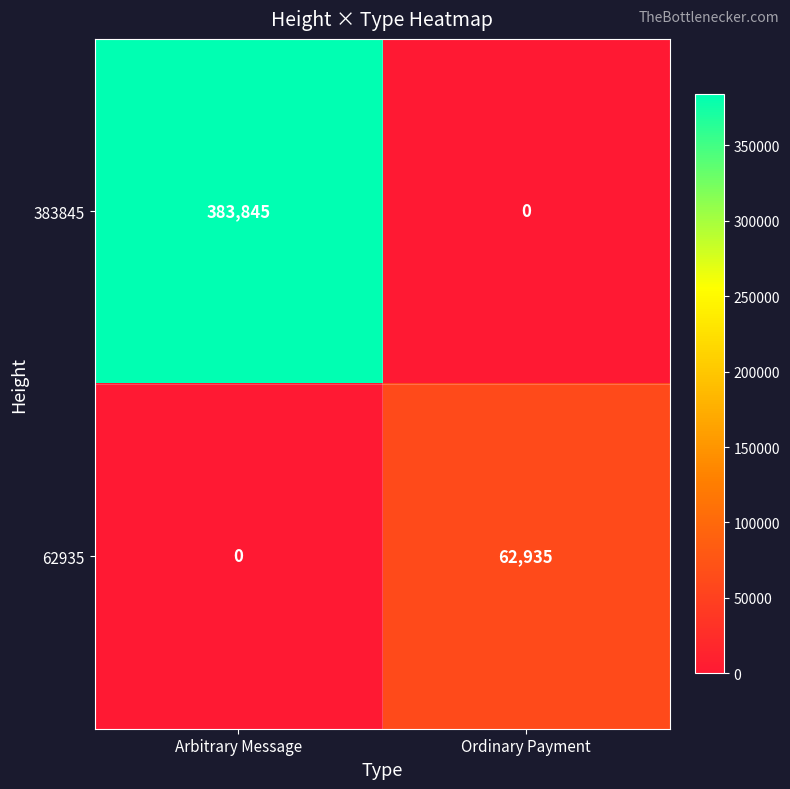

Where is 62935 nearest to the value 31467?

Arbitrary Message